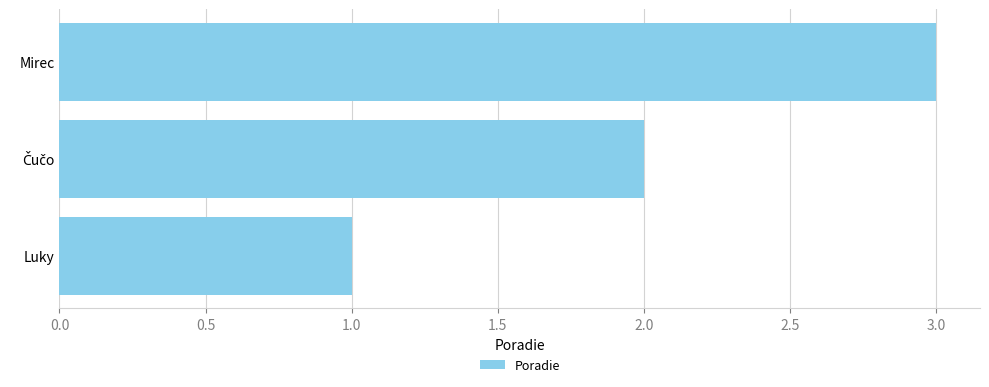

What is the difference between the maximum and minimum values?

2